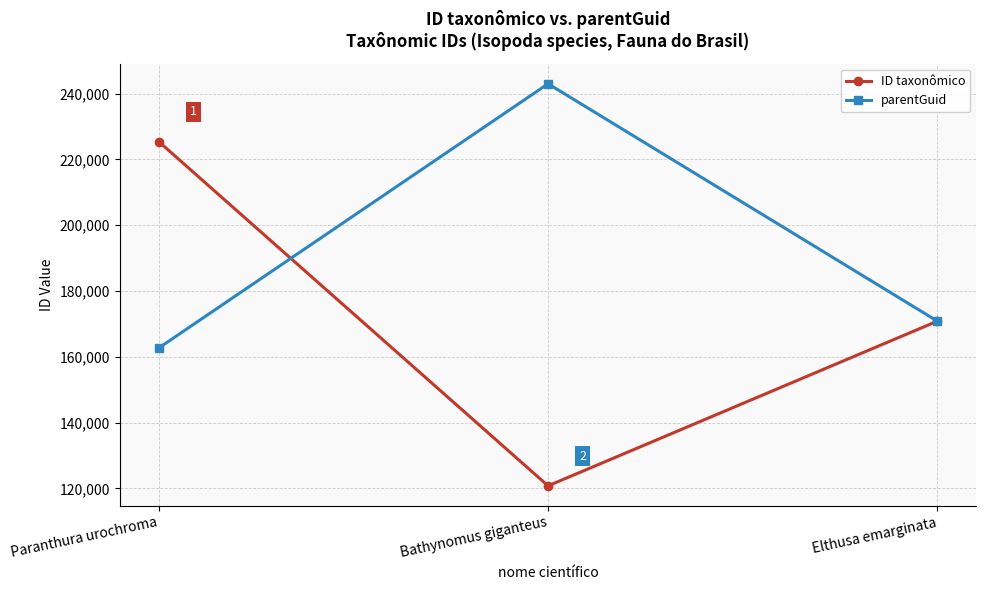

What is the maximum value for parentGuid?

242968